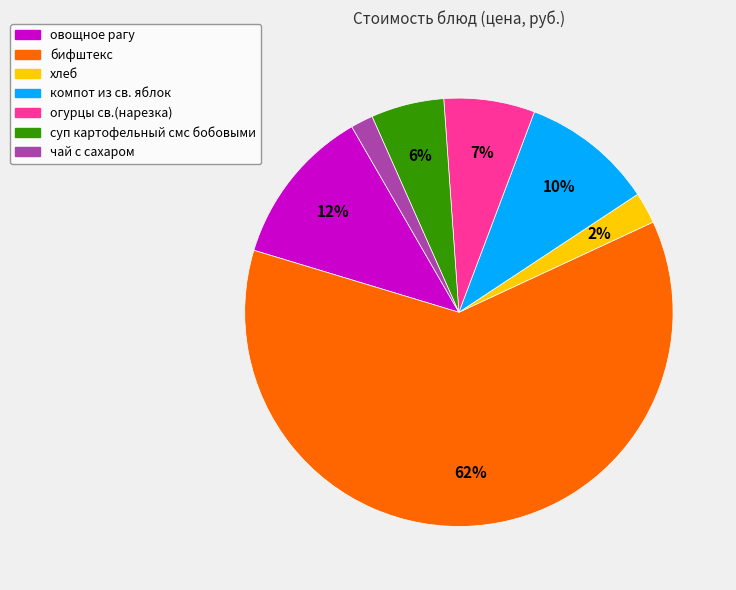

Which slice is the largest?

бифштекс